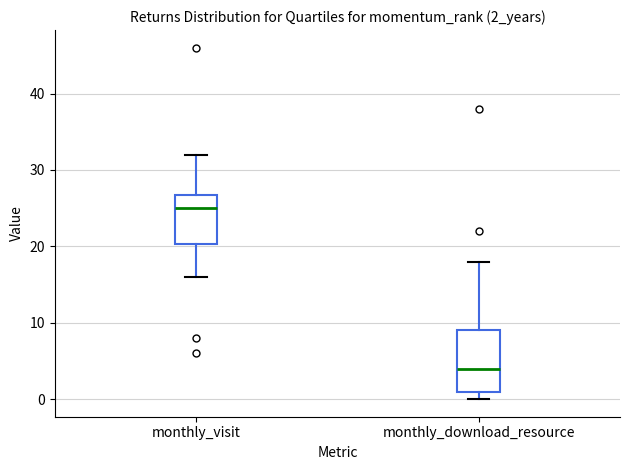

Reading left to right, read every box against the y-axis: the position of its median line, the range the box covers, and the ends of its whiskers. The values are not printed on the chart, so give them approximately, as read against the axis.

monthly_visit: median 25, box 20 to 27, whiskers 16 to 32
monthly_download_resource: median 4, box 1 to 9, whiskers 0 to 18